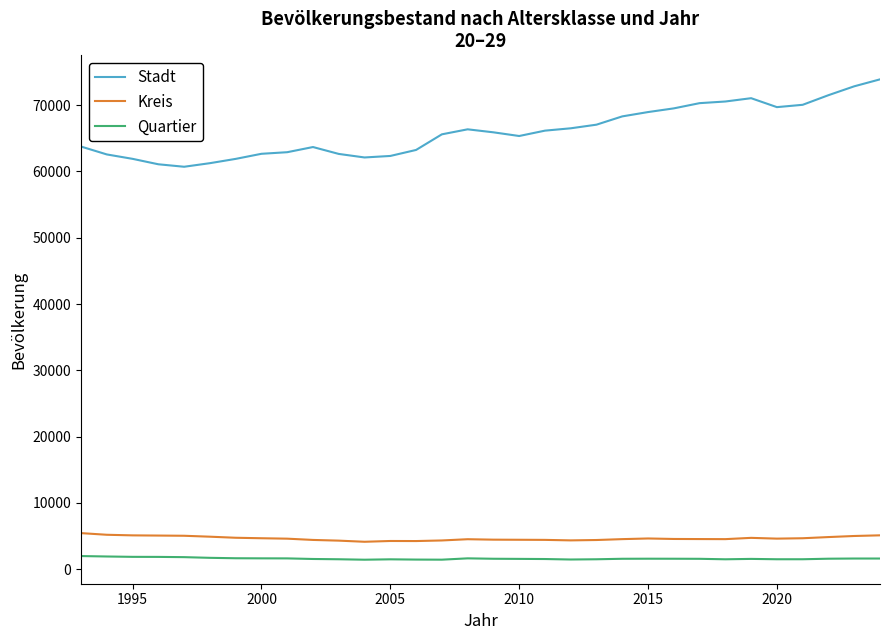

List the series in order of their peak value, lowest first.

Quartier, Kreis, Stadt